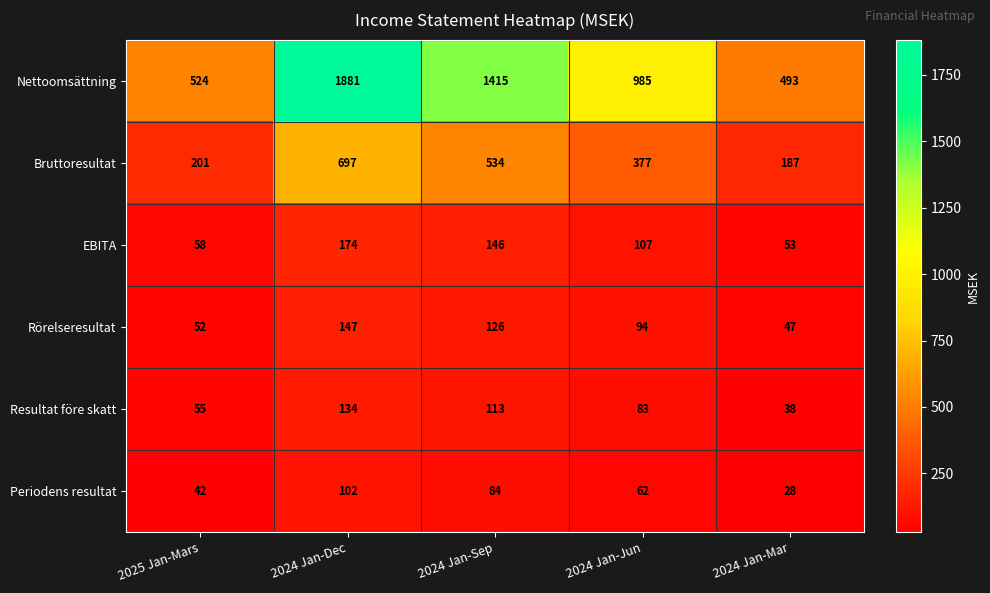

Where does the Nettoomsättning series first go above 985?

2024 Jan-Dec